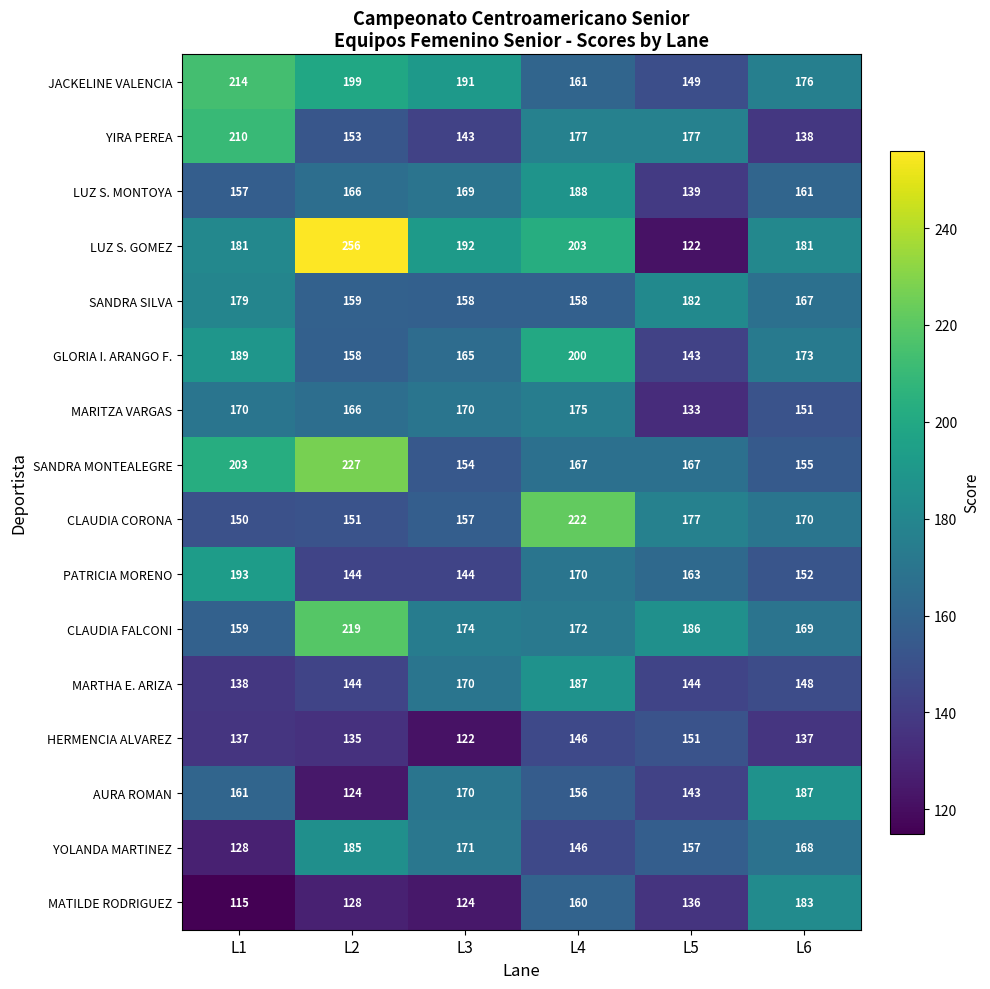

What is the difference between the maximum and second lowest values in the CLAUDIA FALCONI series?

50